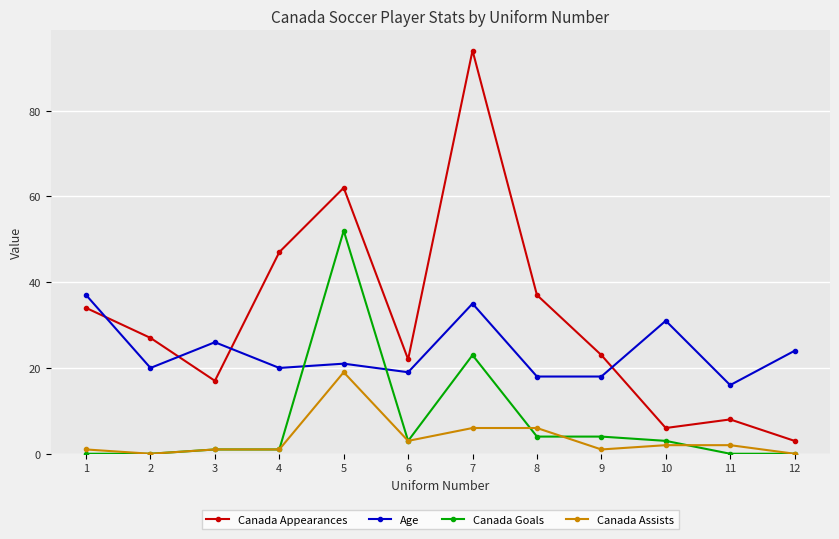

What is the value of the Canada Goals point at the 5th from the left?

52